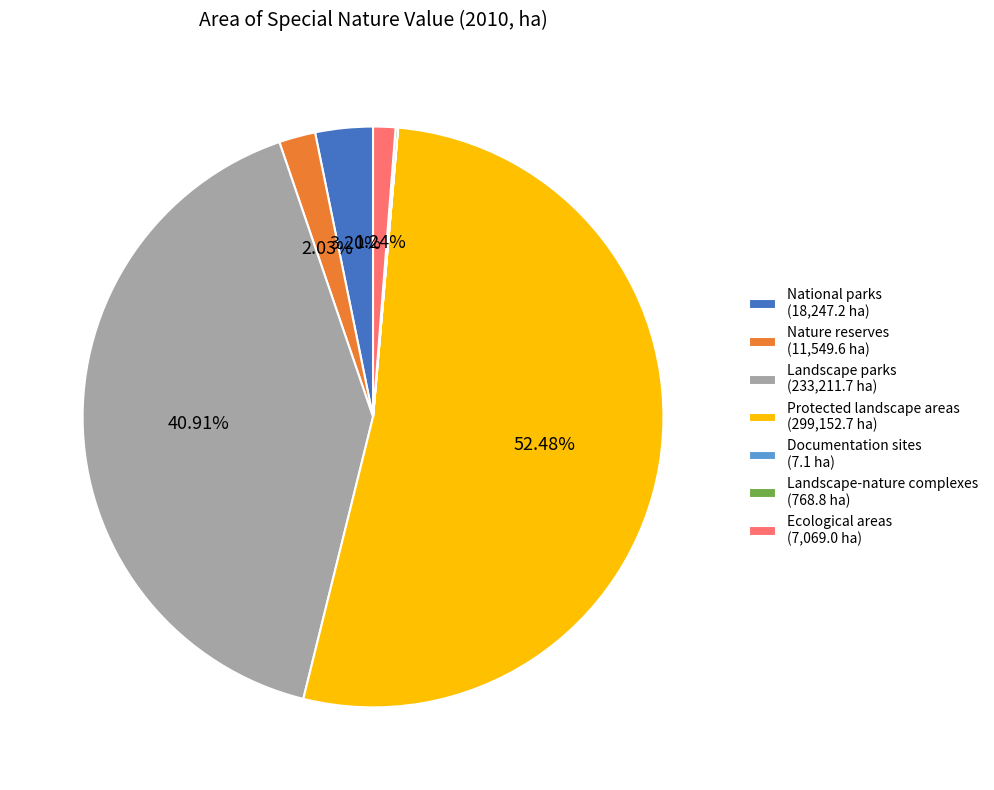

What portion of the pie excludes Landscape parks?

59.1%